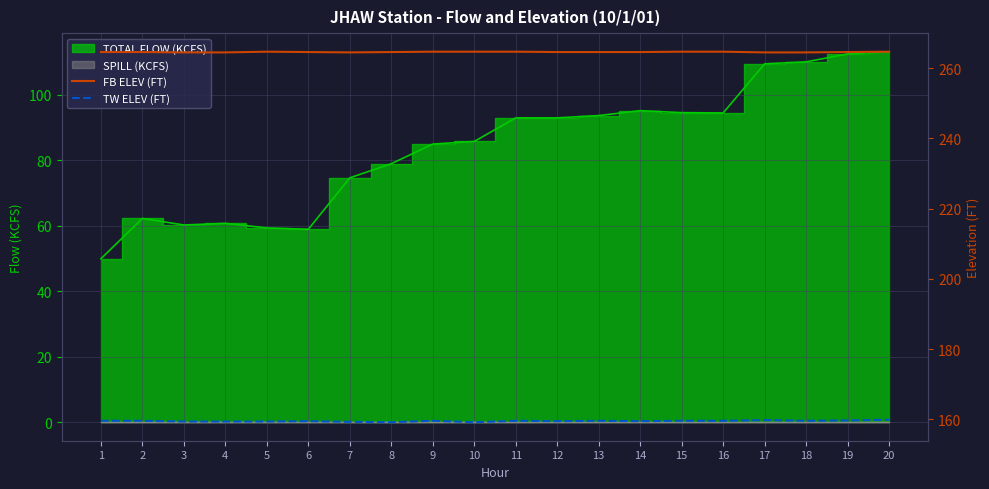

Reading left to right, extract all data points from this chart.

FB ELEV (FT): 1=264.6	2=264.6	3=264.5	4=264.5	5=264.7	6=264.6	7=264.5	8=264.6	9=264.7	10=264.7	11=264.7	12=264.6	13=264.6	14=264.6	15=264.7	16=264.7	17=264.5	18=264.5	19=264.6	20=264.7
TW ELEV (FT): 1=159.6	2=159.6	3=159.4	4=159.4	5=159.4	6=159.5	7=159.3	8=159.2	9=159.6	10=159.2	11=159.6	12=159.5	13=159.6	14=159.5	15=159.6	16=159.6	17=159.8	18=159.6	19=159.7	20=159.9